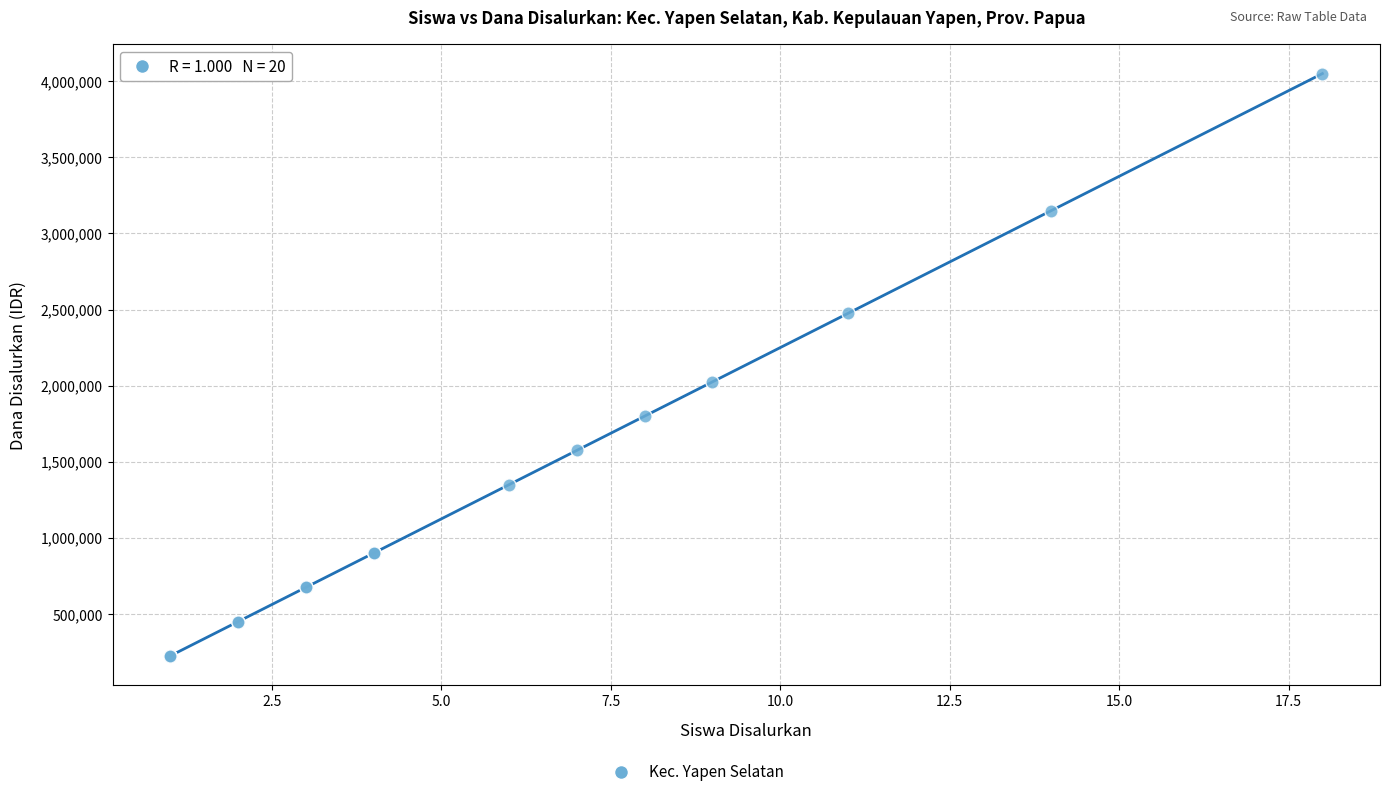

What Y value in the scatter plot is closest to 2137500?

2025000